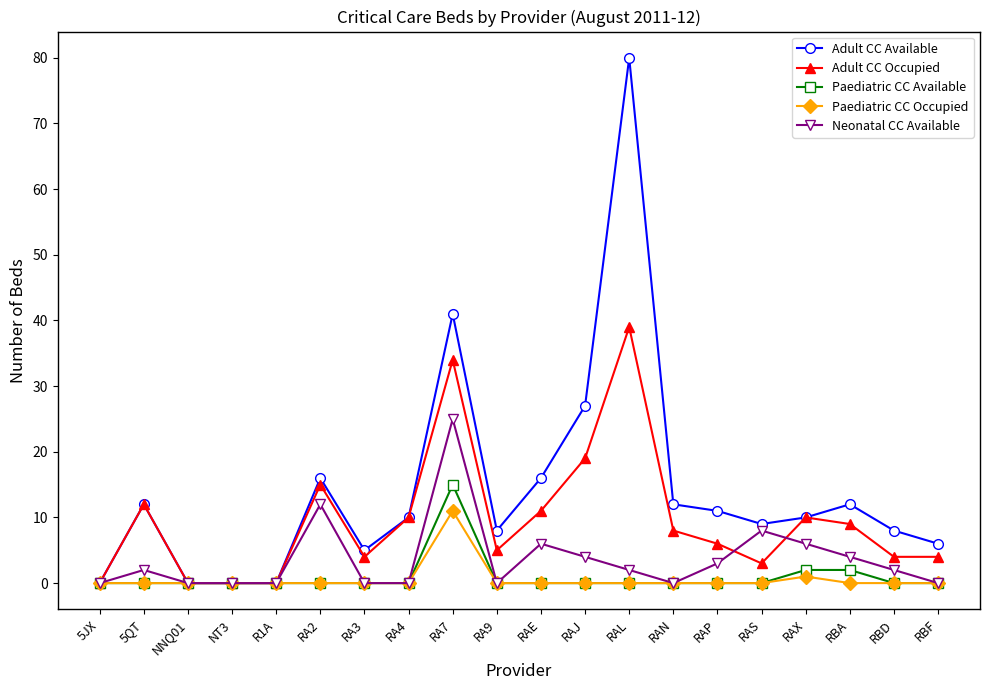

What is the sum of the Adult CC Occupied values at RA3 and RAP?

10